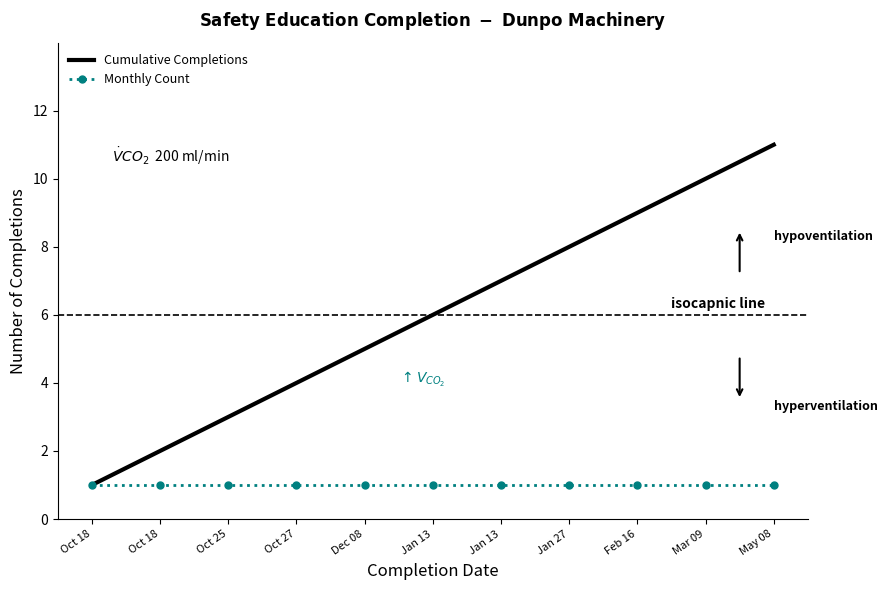

Reading left to right, transcribe all the data shown in this chart.

Cumulative Completions: Oct 18=1	Oct 18=2	Oct 25=3	Oct 27=4	Dec 08=5	Jan 13=6	Jan 13=7	Jan 27=8	Feb 16=9	Mar 09=10	May 08=11
Monthly Count: Oct 18=1	Oct 18=1	Oct 25=1	Oct 27=1	Dec 08=1	Jan 13=1	Jan 13=1	Jan 27=1	Feb 16=1	Mar 09=1	May 08=1